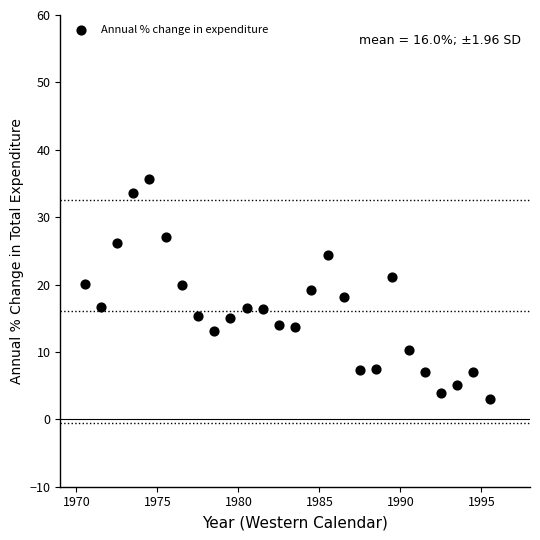

What is the range of X values (max minus min)?

25.0